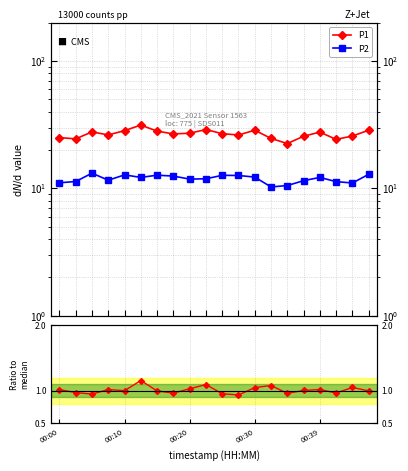

What is the smallest value displayed?

0.9